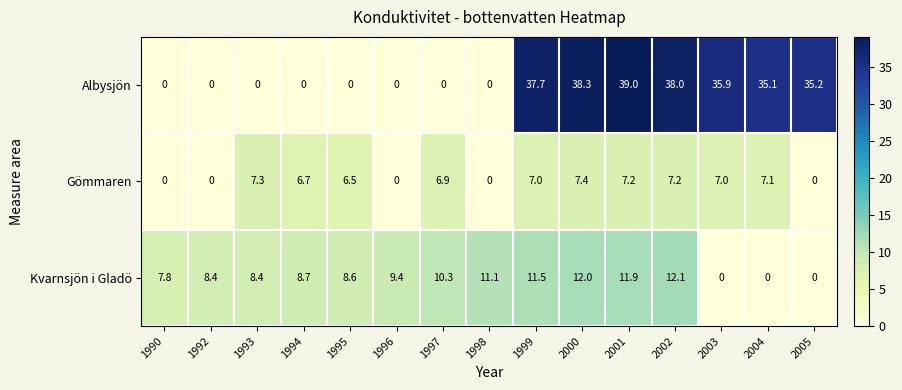

What is the sum of the Kvarnsjön i Gladö values at 2001 and 1999?

23.4